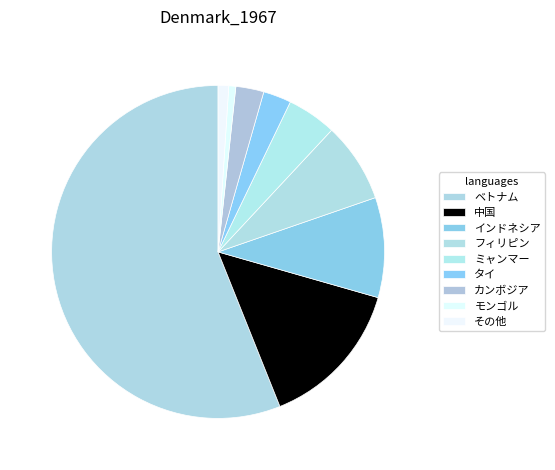

Is it true that その他 is 15% of the pie?

False